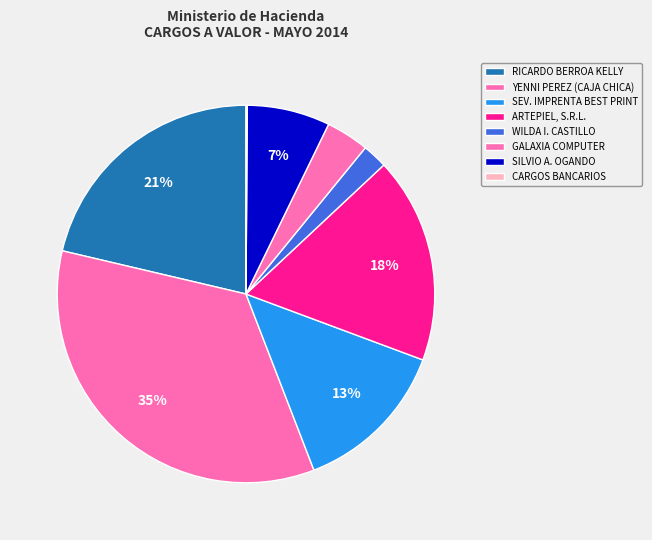

What is the change in value from GALAXIA COMPUTER to CARGOS BANCARIOS?

-6907.3